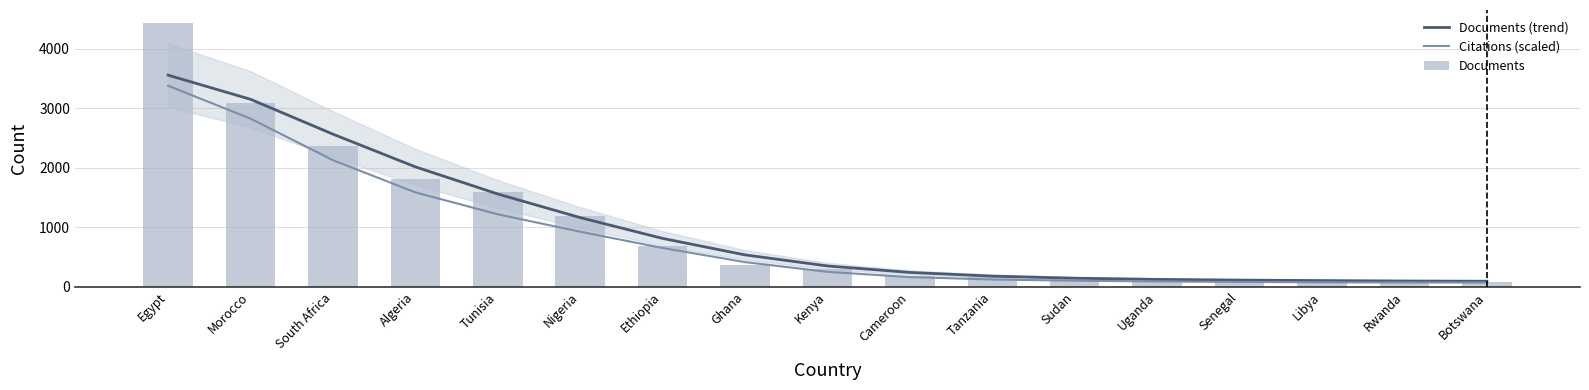

Is it true that Documents equals 38.0 at Botswana?

False